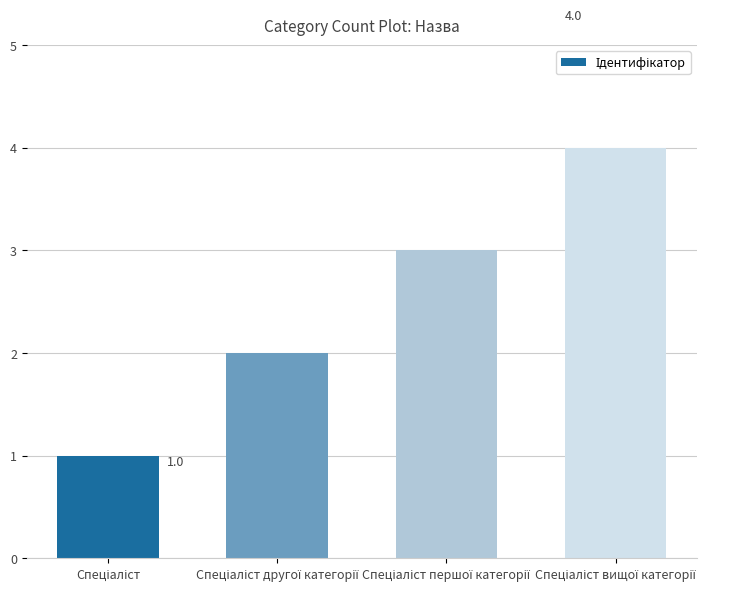

Reading left to right, transcribe all the data shown in this chart.

1	2	3	4